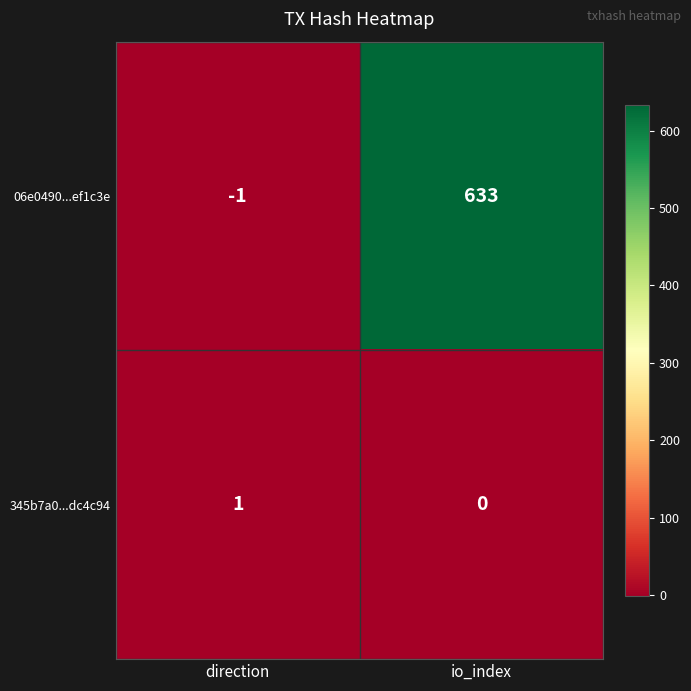

Which category has the highest value in the 06e0490...ef1c3e series?

io_index